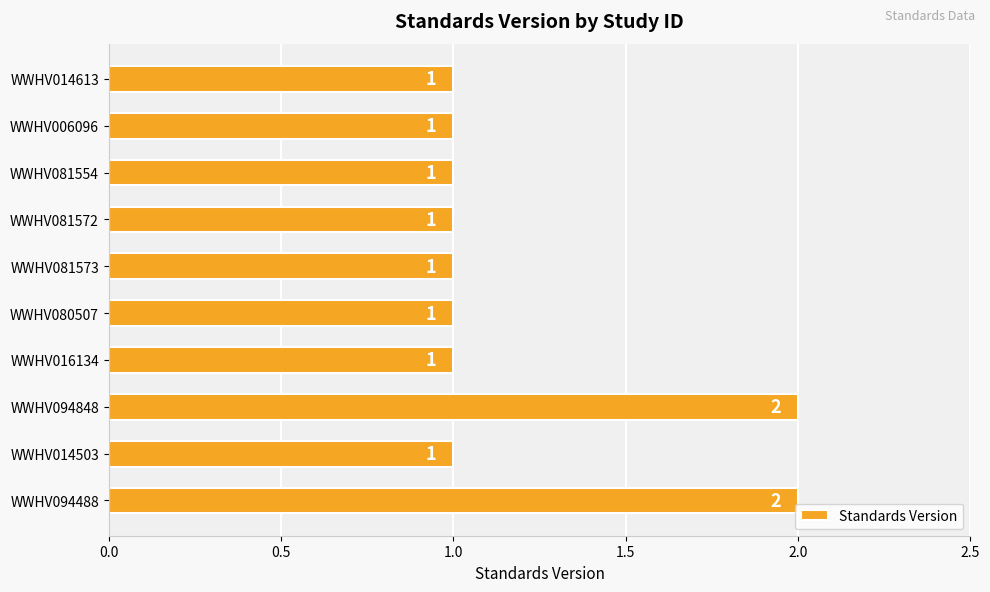

What is the maximum value shown in the chart?

2